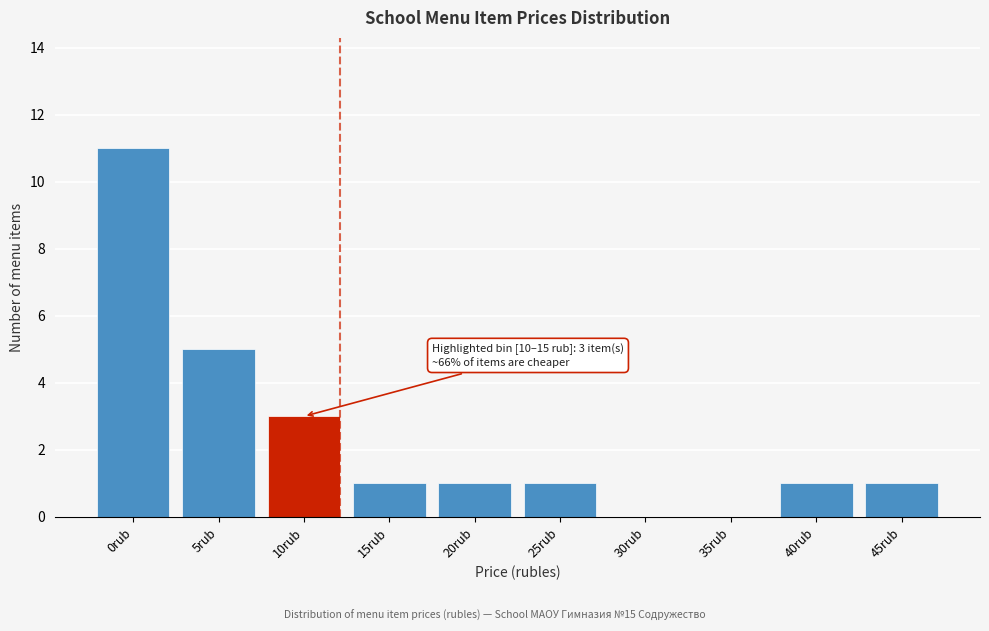

Reading left to right, what are all the values shown in this chart?

0rub=11	5rub=5	10rub=3	15rub=1	20rub=1	25rub=1	30rub=0	35rub=0	40rub=1	45rub=1